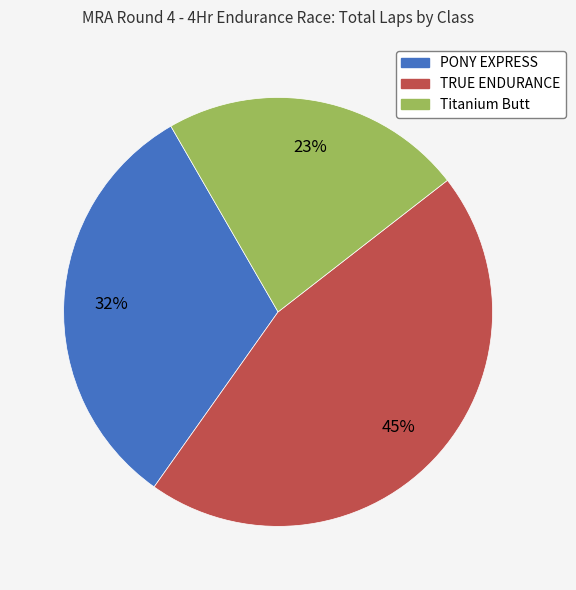

To the nearest percent, what portion does Titanium Butt represent?

23%